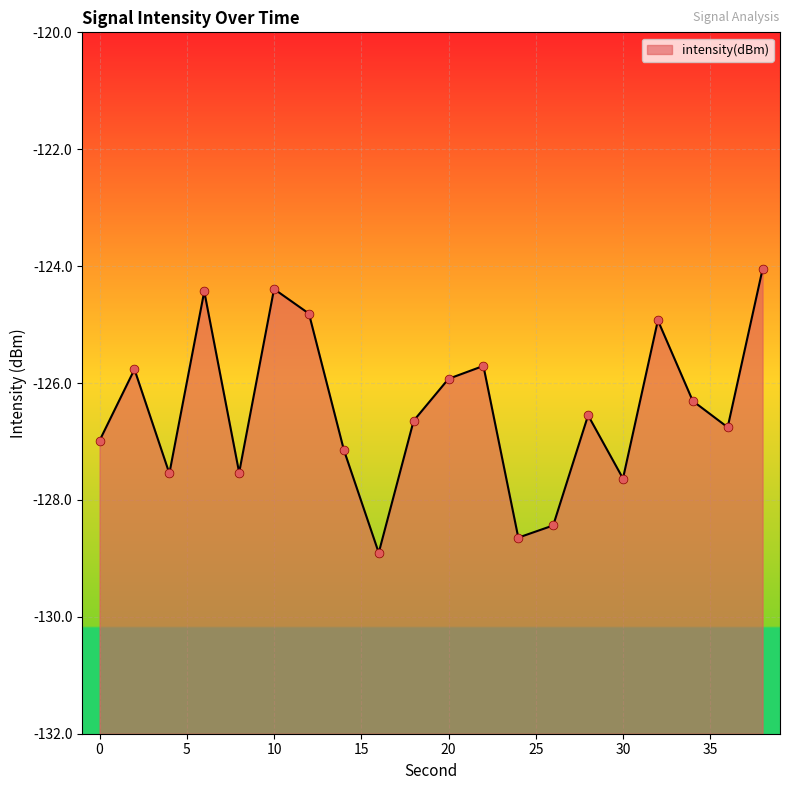

Which has a higher value, 2 or 12?

12